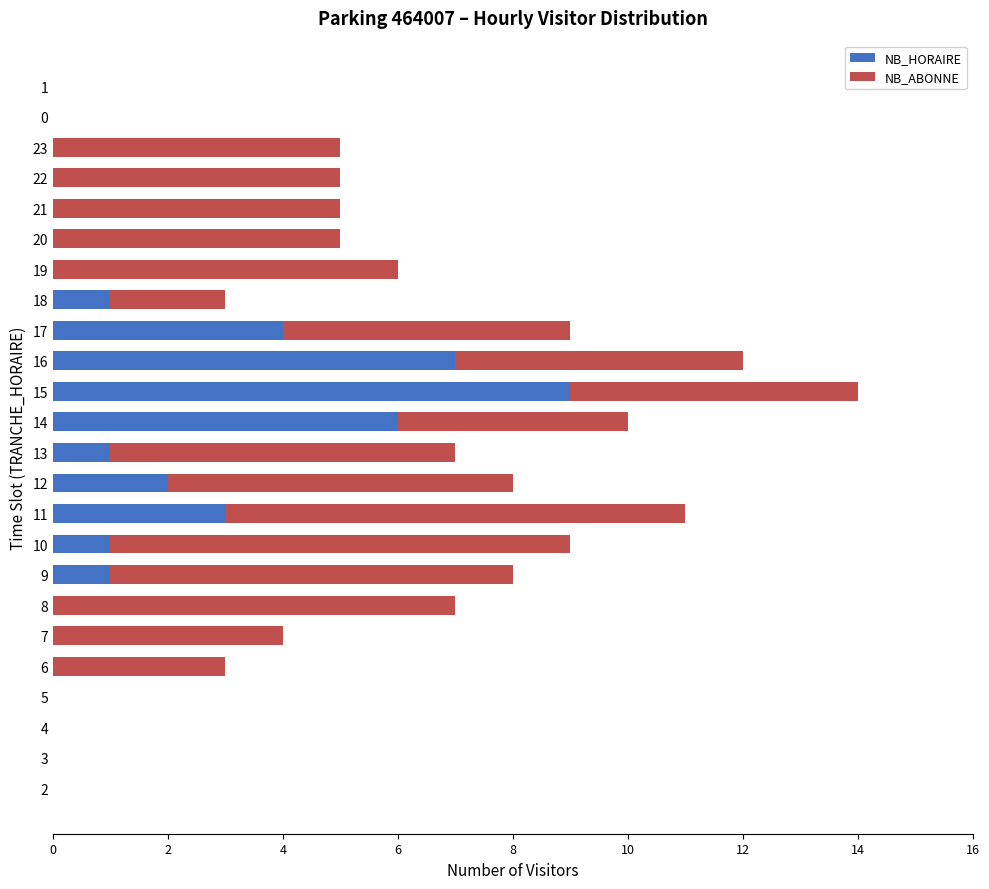

What is the total value across all series at 22?

5